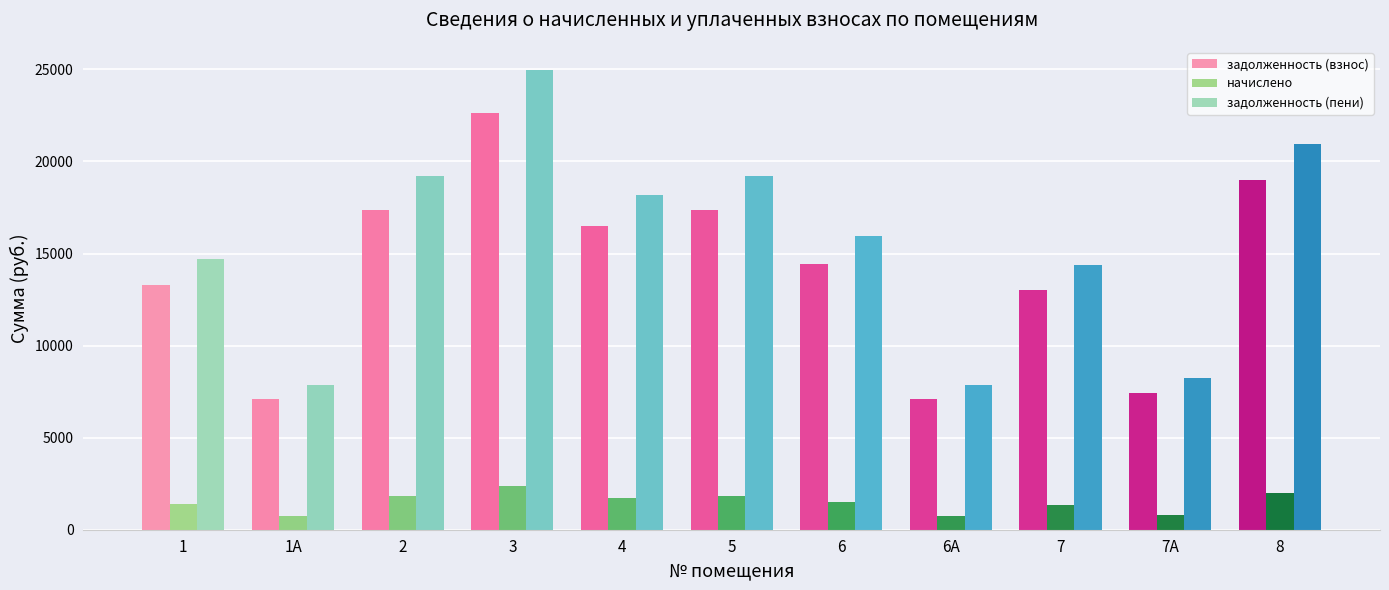

What are all the series names shown in the legend?

задолженность (взнос), начислено, задолженность (пени)